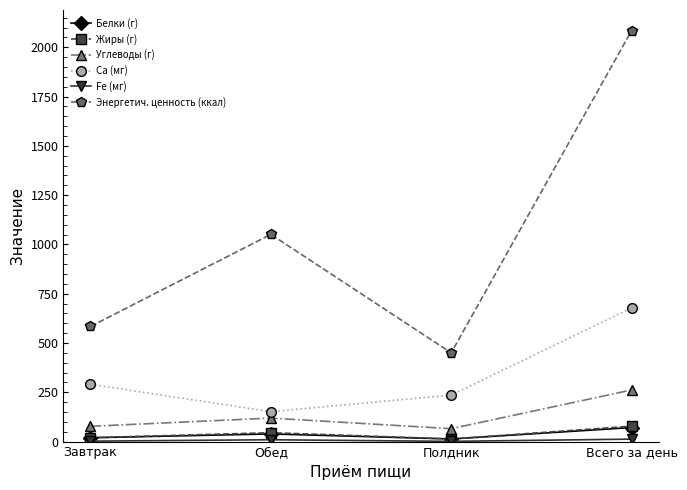

What is the total value across all series at Всего за день?

3186.3